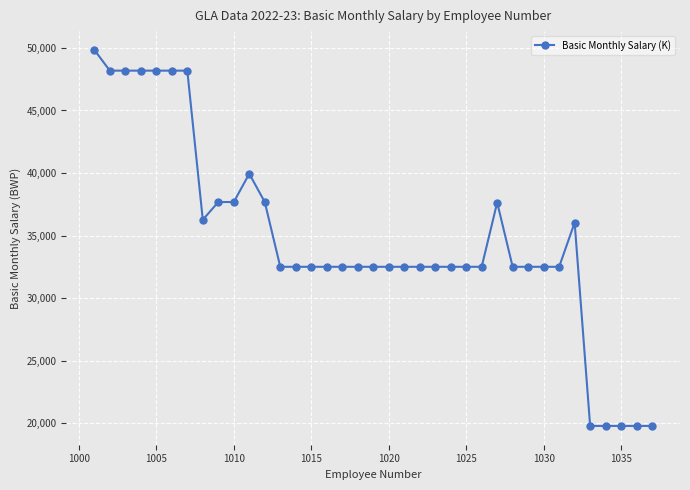

What is the difference between the second highest and second lowest values?

28402.4